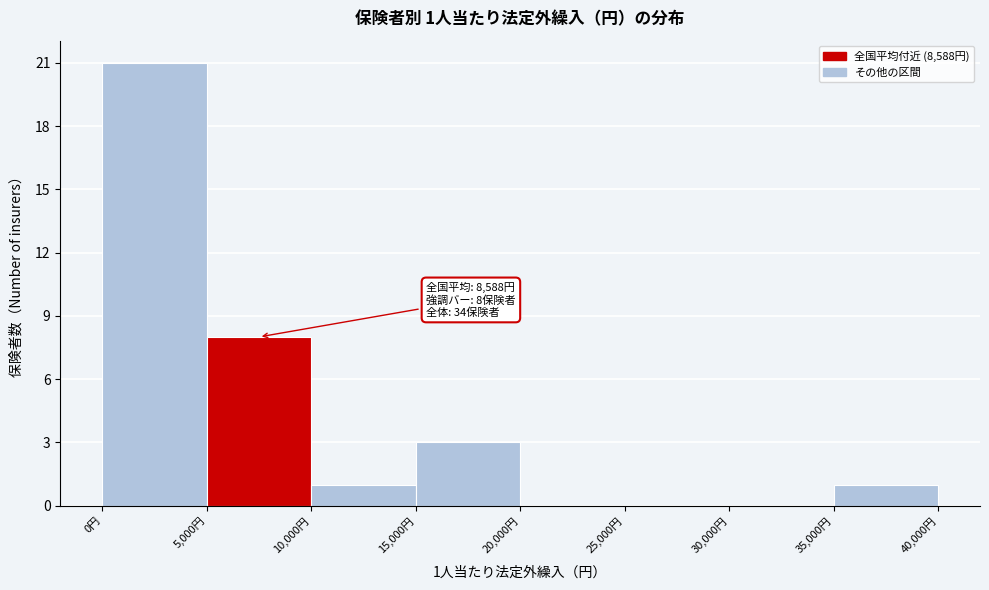

Which range on the x-axis has the tallest bar?

0 to 5000